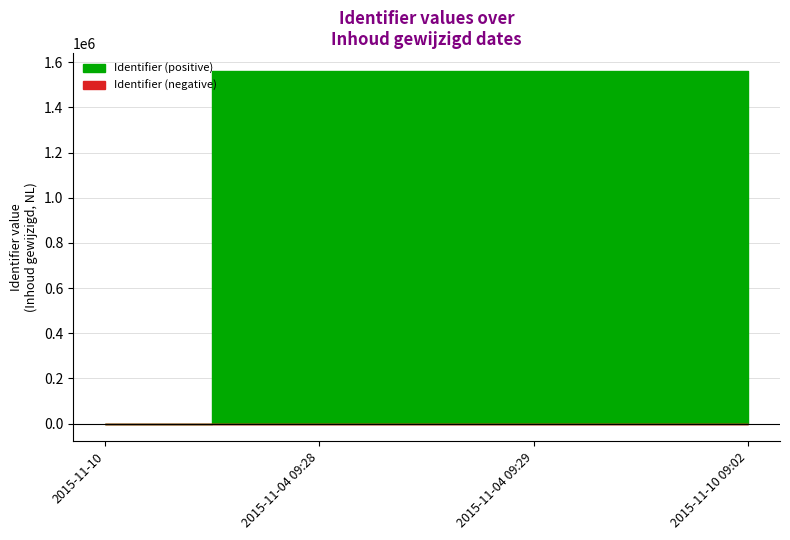

Reading left to right, what are all the values shown in this chart?

2015-11-10=0	2015-11-04 09:28=1562017	2015-11-04 09:29=1562018	2015-11-10 09:02=1562019